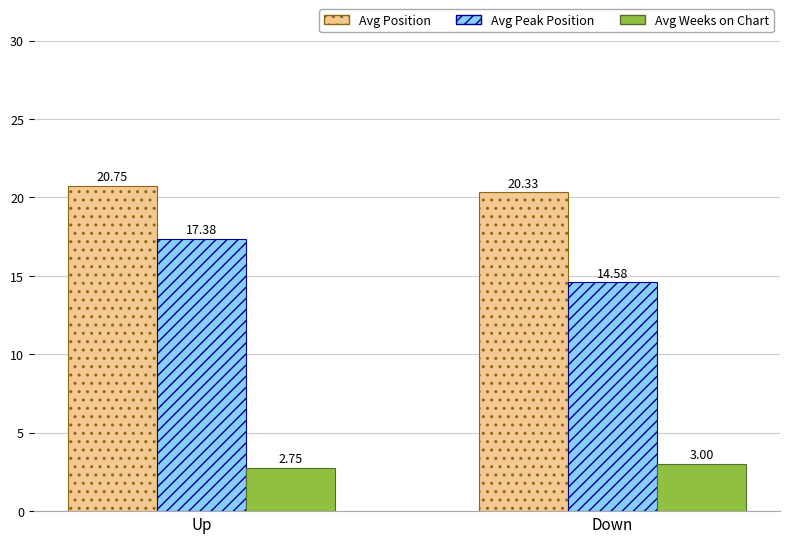

What is the average value of the Avg Peak Position series?

16.0